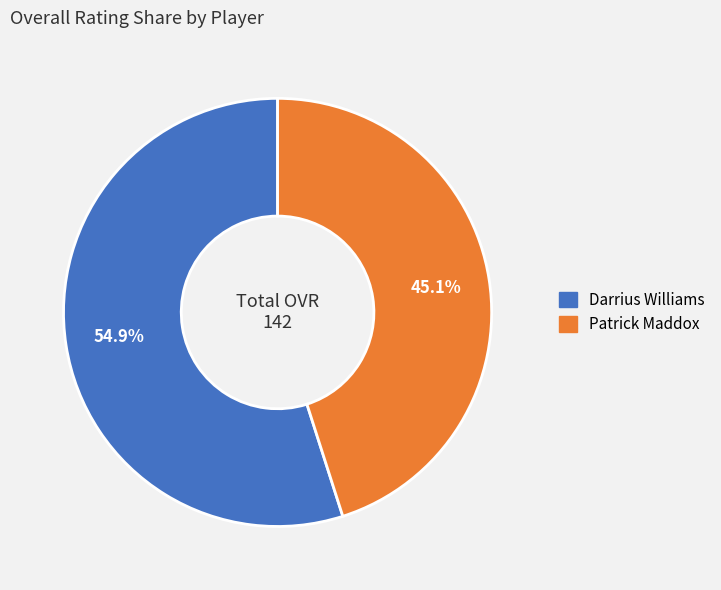

Is Patrick Maddox the majority of the pie?

No